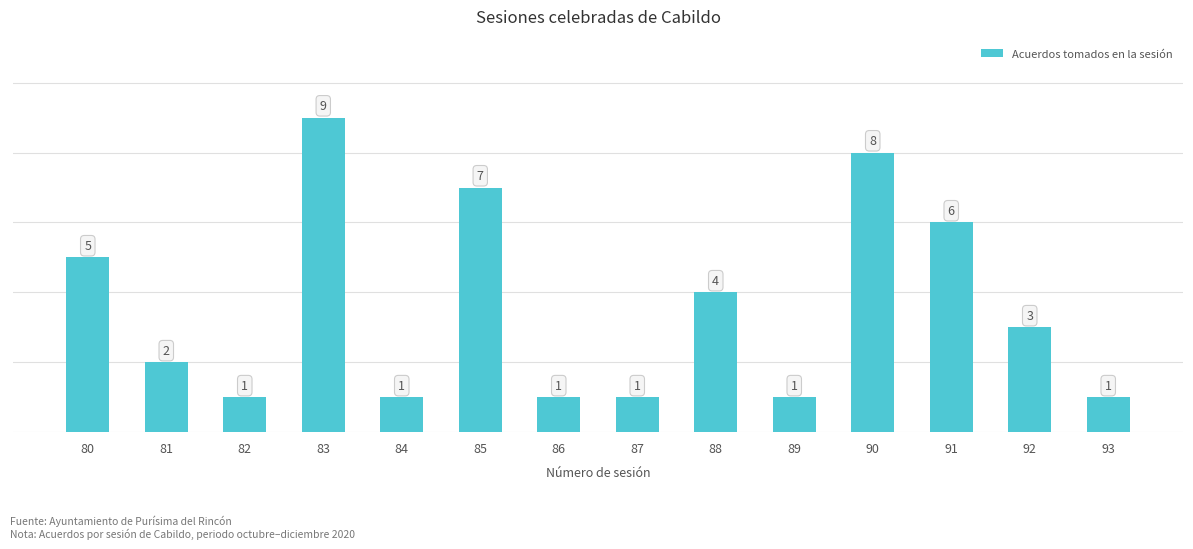

Reading right to left, what are all the values shown in this chart?

93=1	92=3	91=6	90=8	89=1	88=4	87=1	86=1	85=7	84=1	83=9	82=1	81=2	80=5